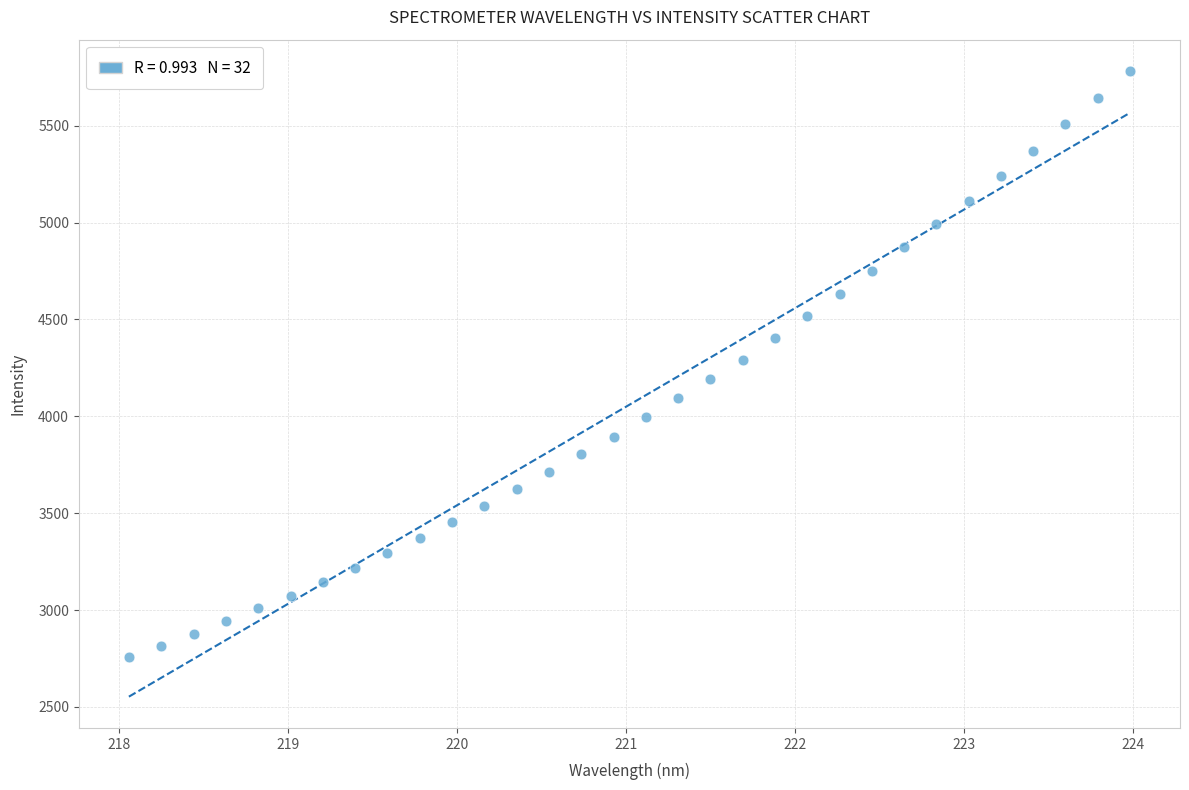

What is the range of Y values (max minus min)?

3023.9